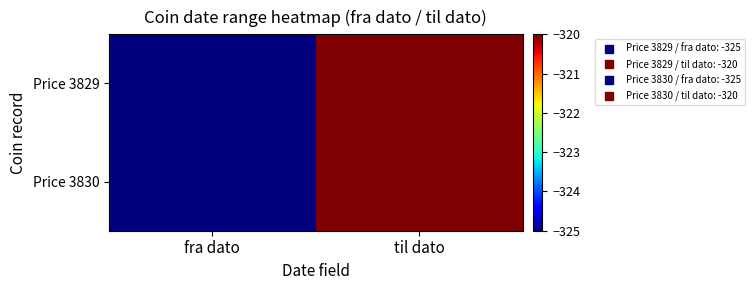

Reading right to left, what are all the values shown in this chart?

Price 3829: til dato=-320	fra dato=-325
Price 3830: til dato=-320	fra dato=-325